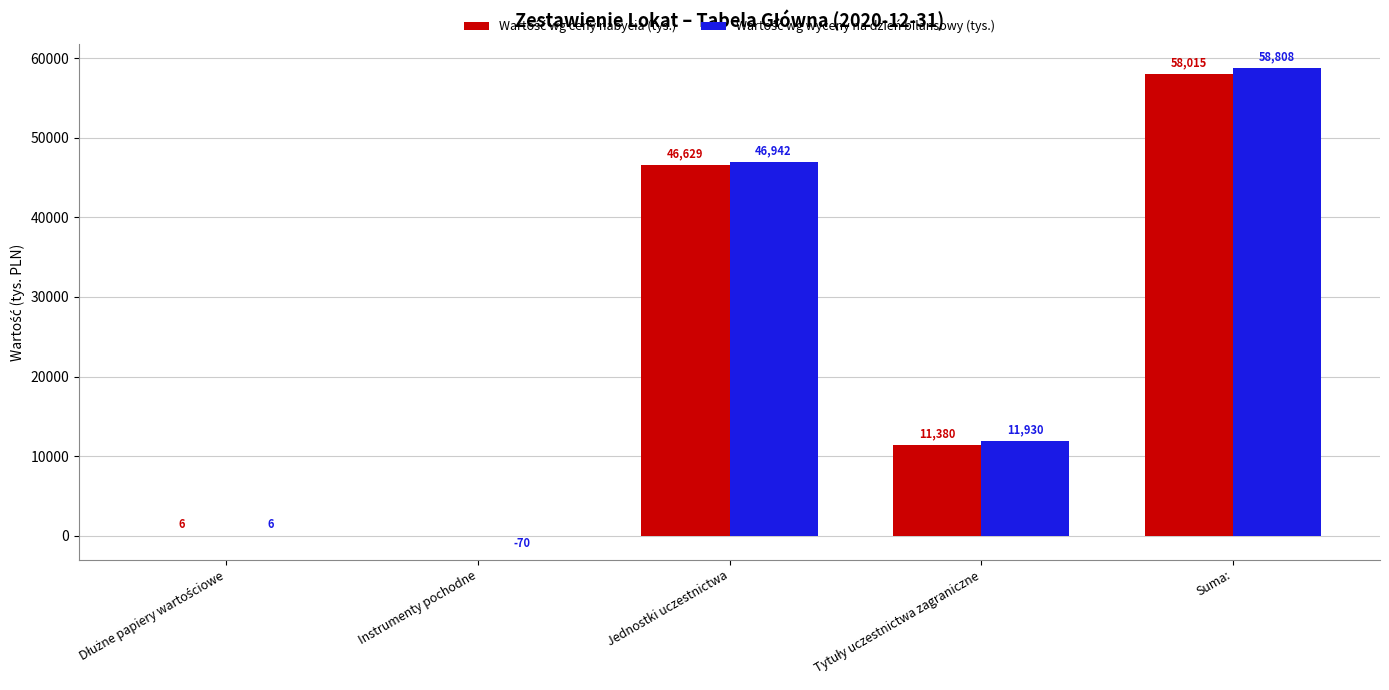

At which category is the sum across all series the highest?

Suma: